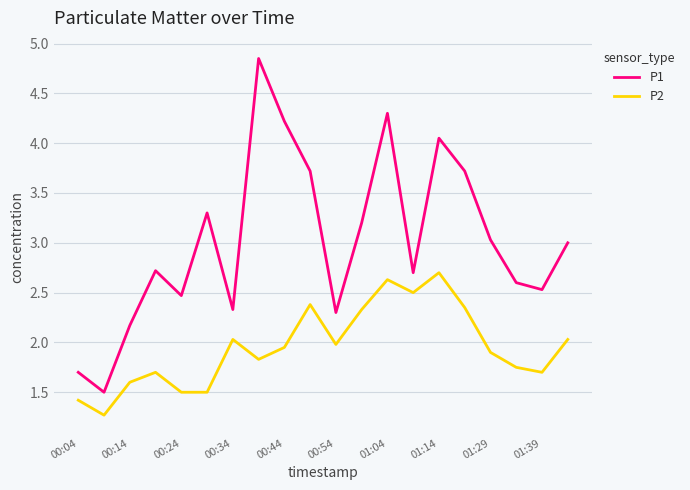

True or false: P1 and P2 intersect in this chart.

False